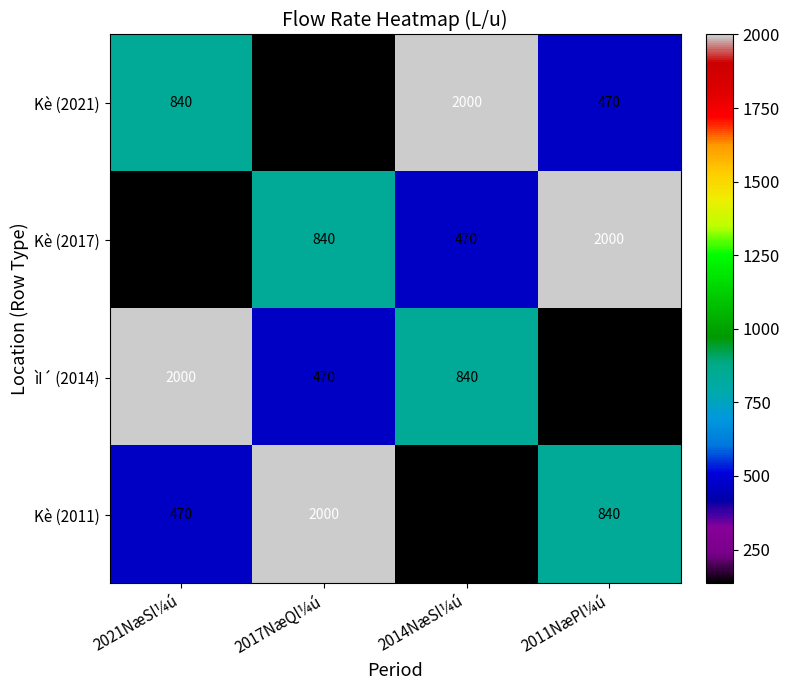

What is the greatest value displayed?

2000